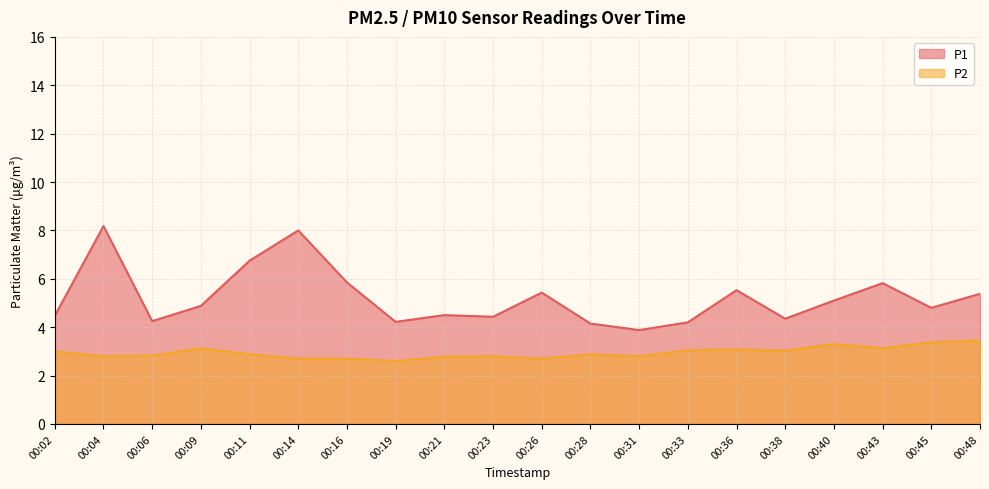

Is the value of P2 at 00:11 greater than the value of P1 at 00:04?

No